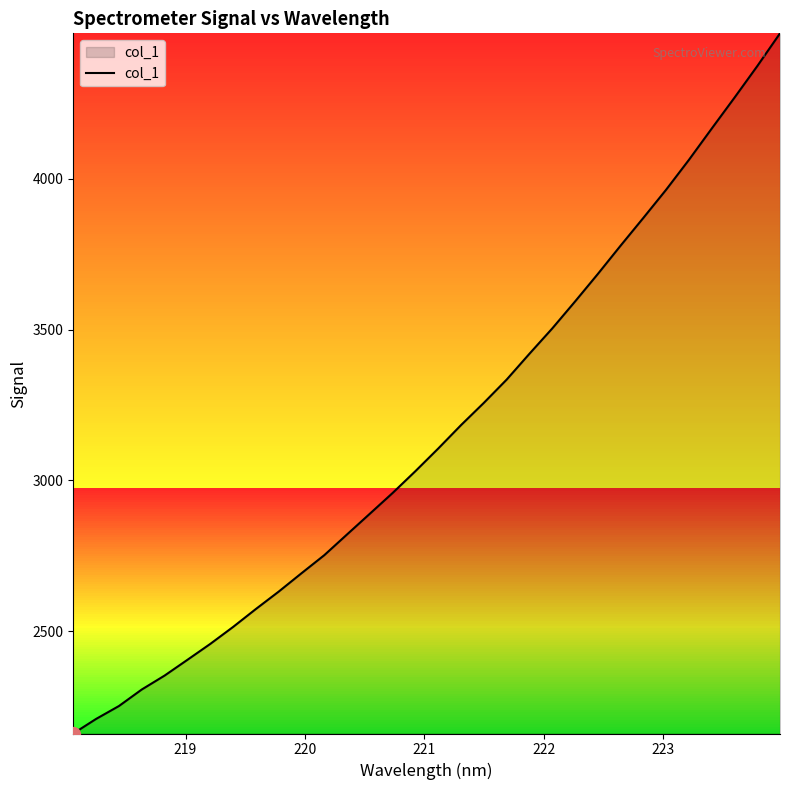

True or false: the data has more than 2 interior local peaks.

False